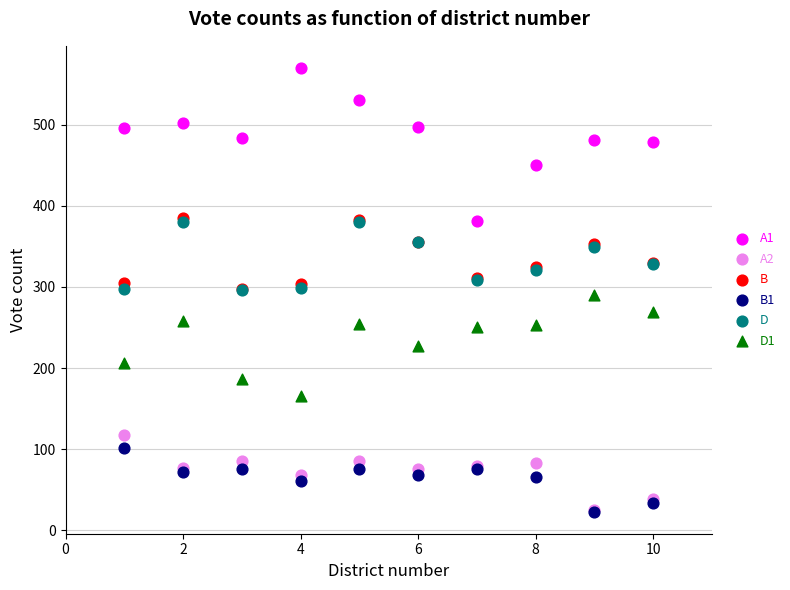

What are all the series names shown in the legend?

A1, A2, B, B1, D, D1